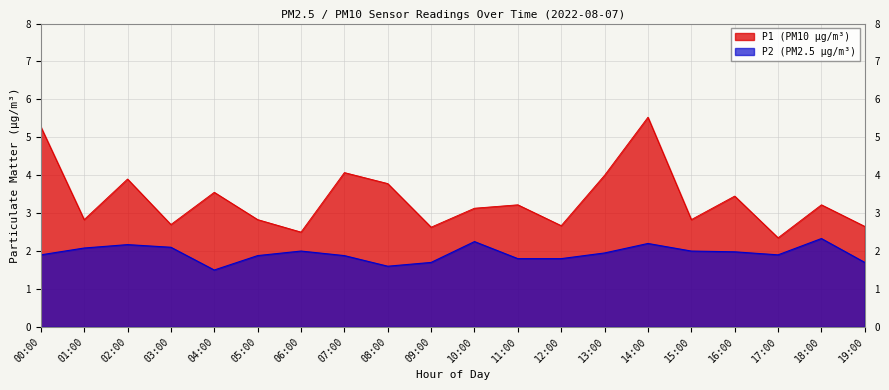

Between 07:00 and 16:00, which series saw the biggest shift?

P1